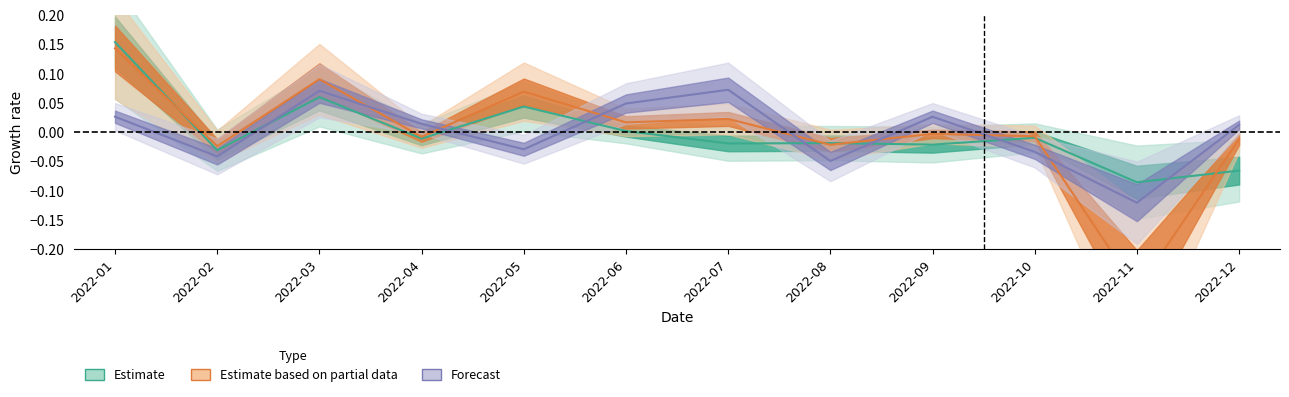

How many distinct data groups are displayed?

3